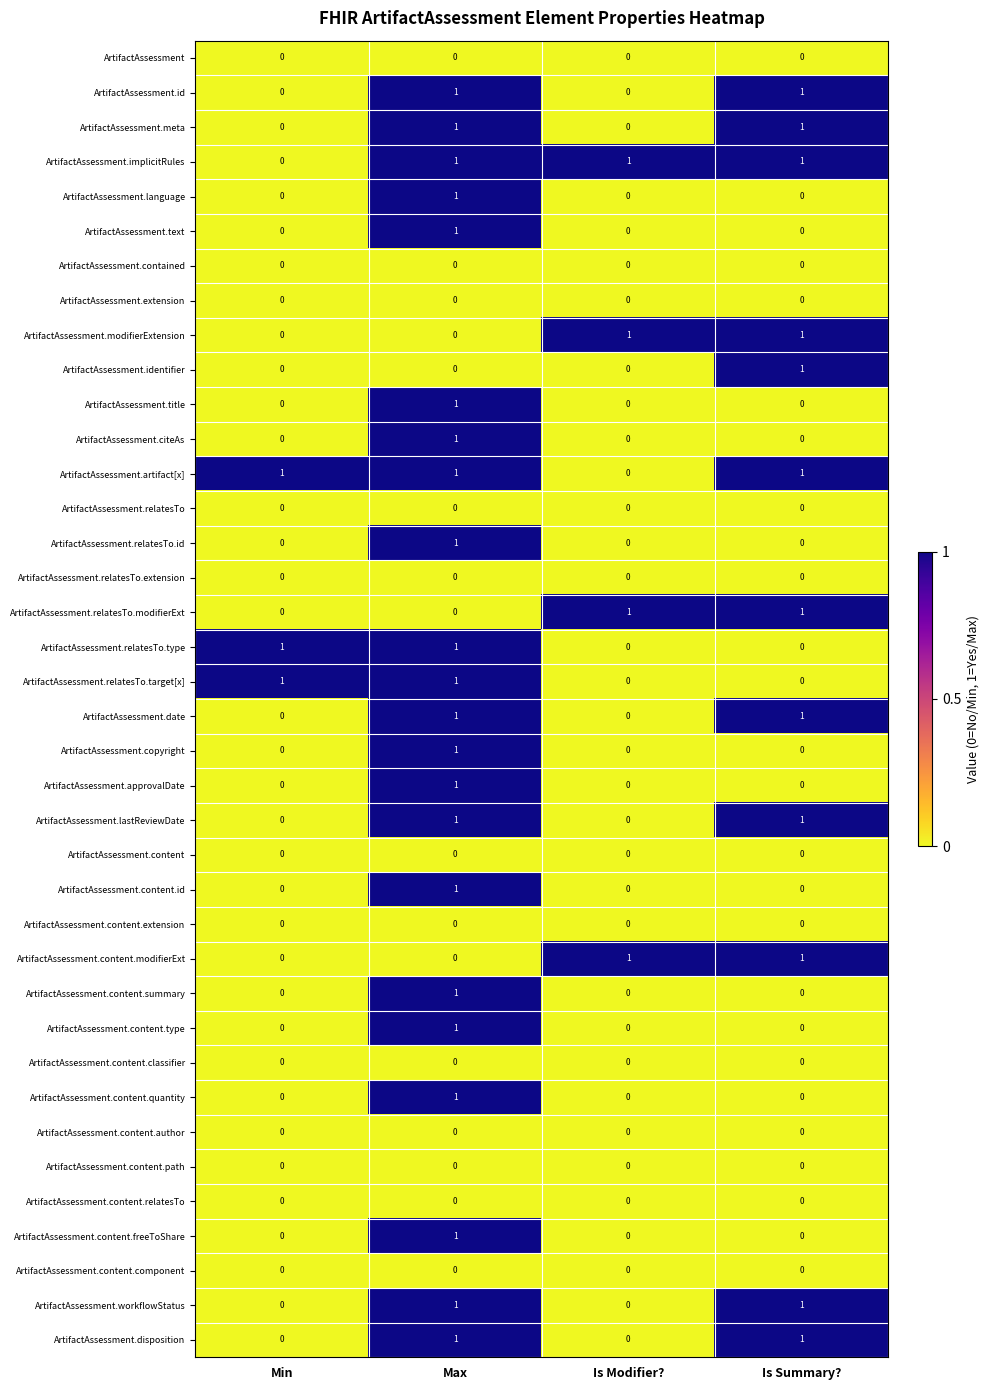

What is the total value across all series at Min?

3